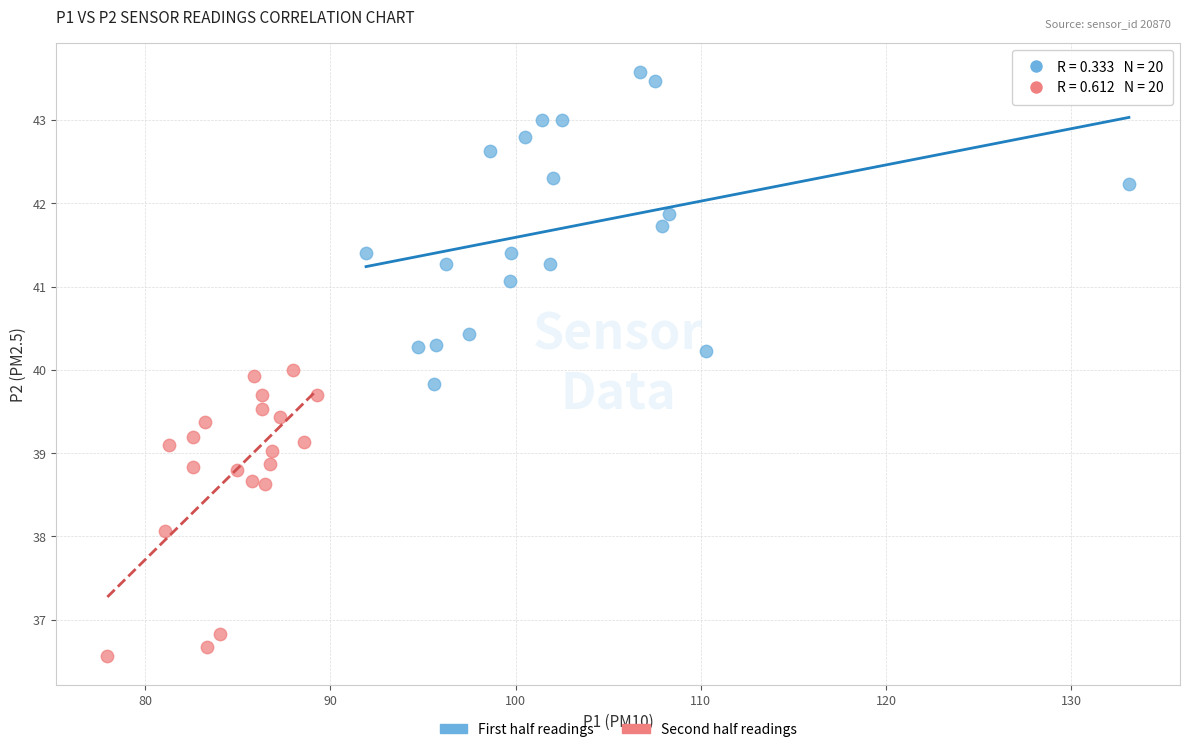

What are all the series names shown in the legend?

First half readings, Second half readings